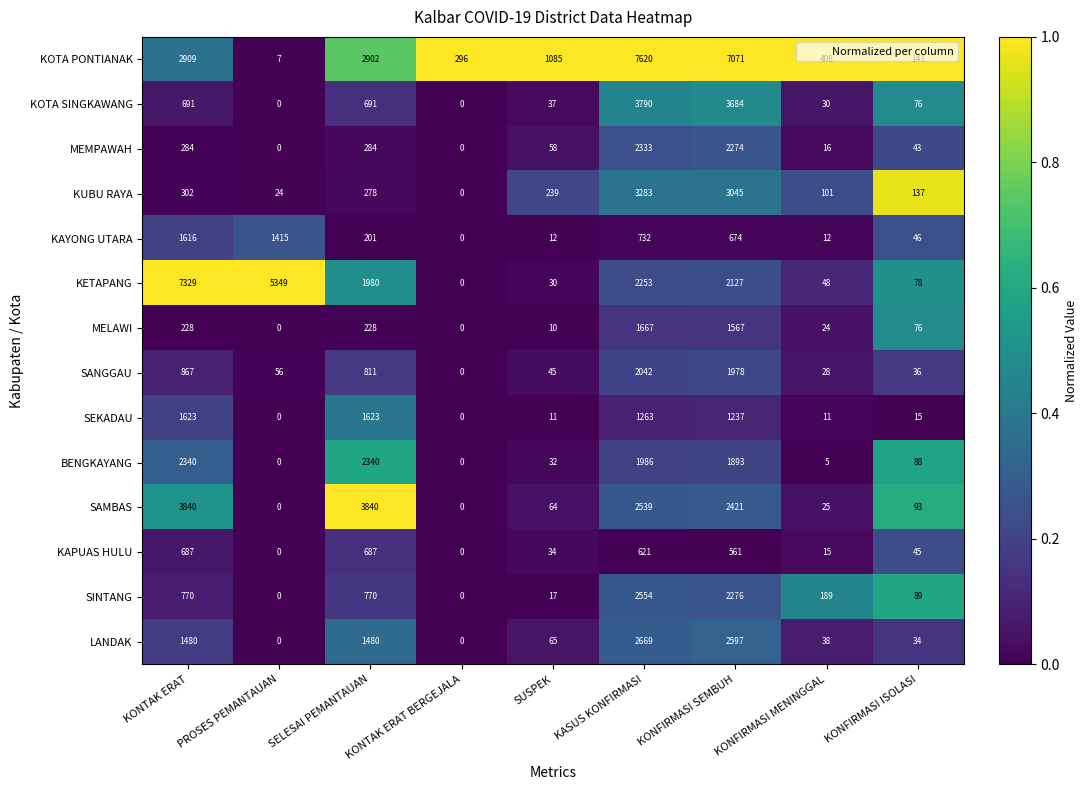

What is the difference between the MEMPAWAH values at KONTAK ERAT BERGEJALA and KONFIRMASI MENINGGAL?

16